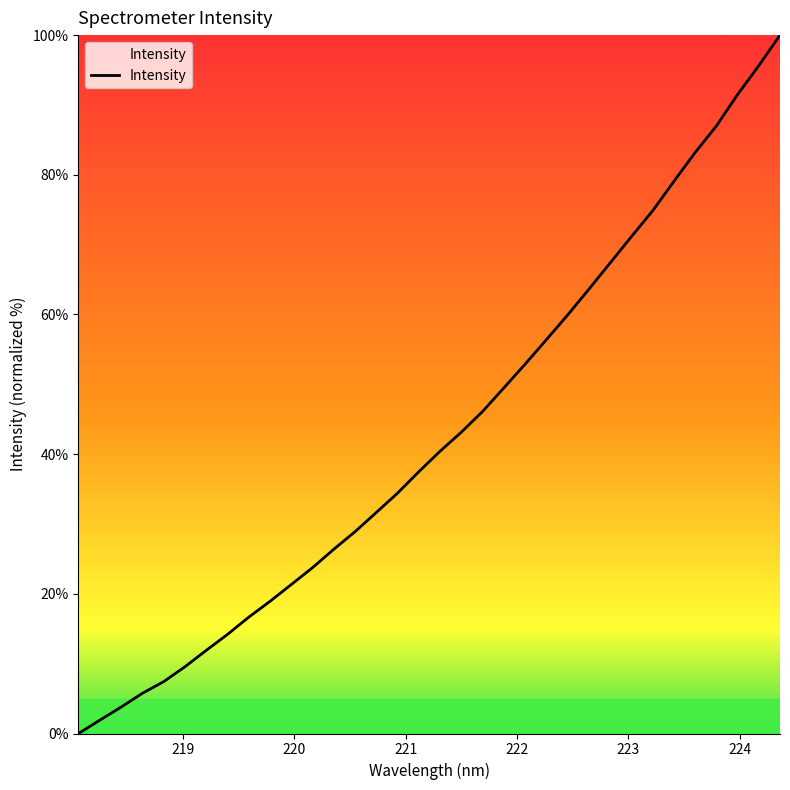

What is the greatest value displayed?

100.0